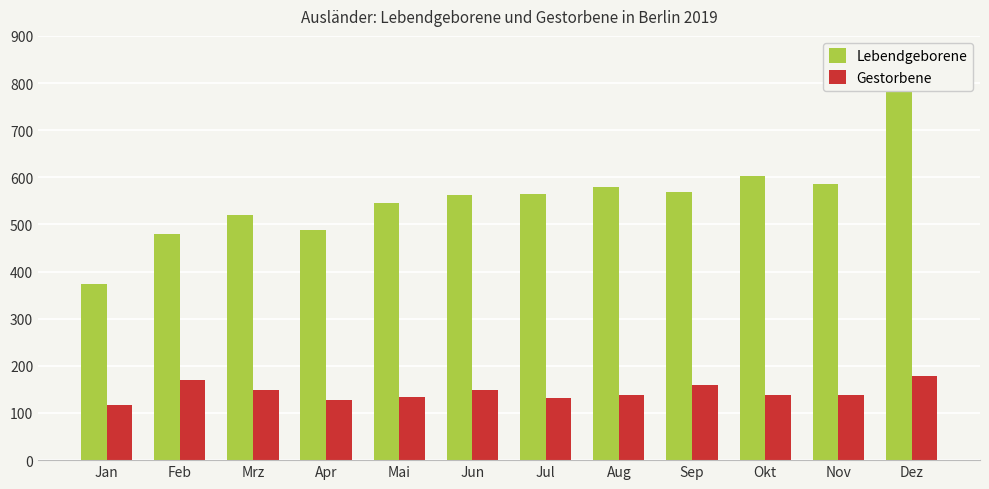

What are all the series names shown in the legend?

Lebendgeborene, Gestorbene